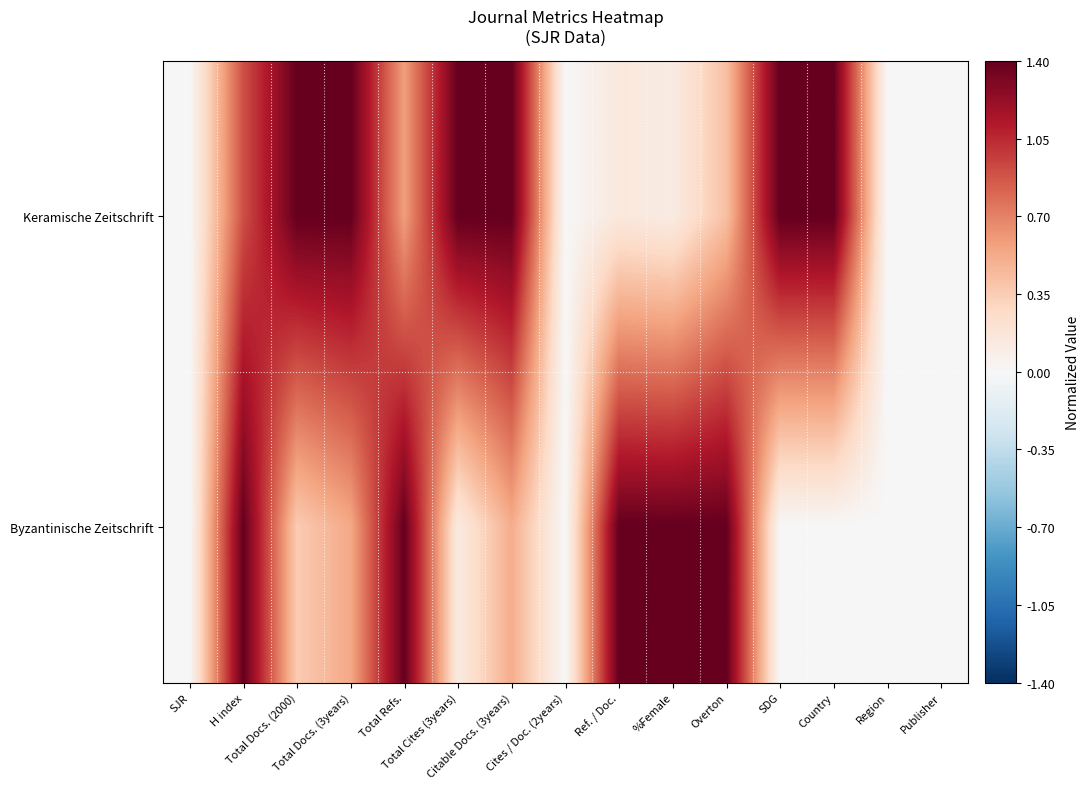

Which series has the largest total across all categories?

Keramische Zeitschrift